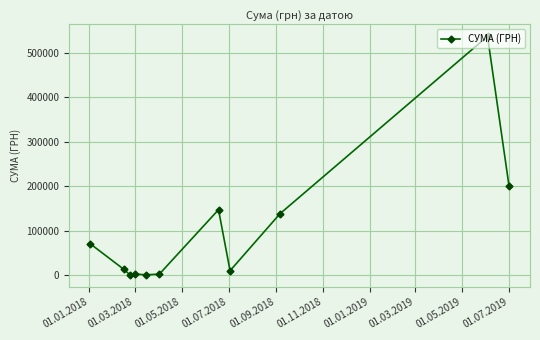

What is the smallest value displayed?

300.0